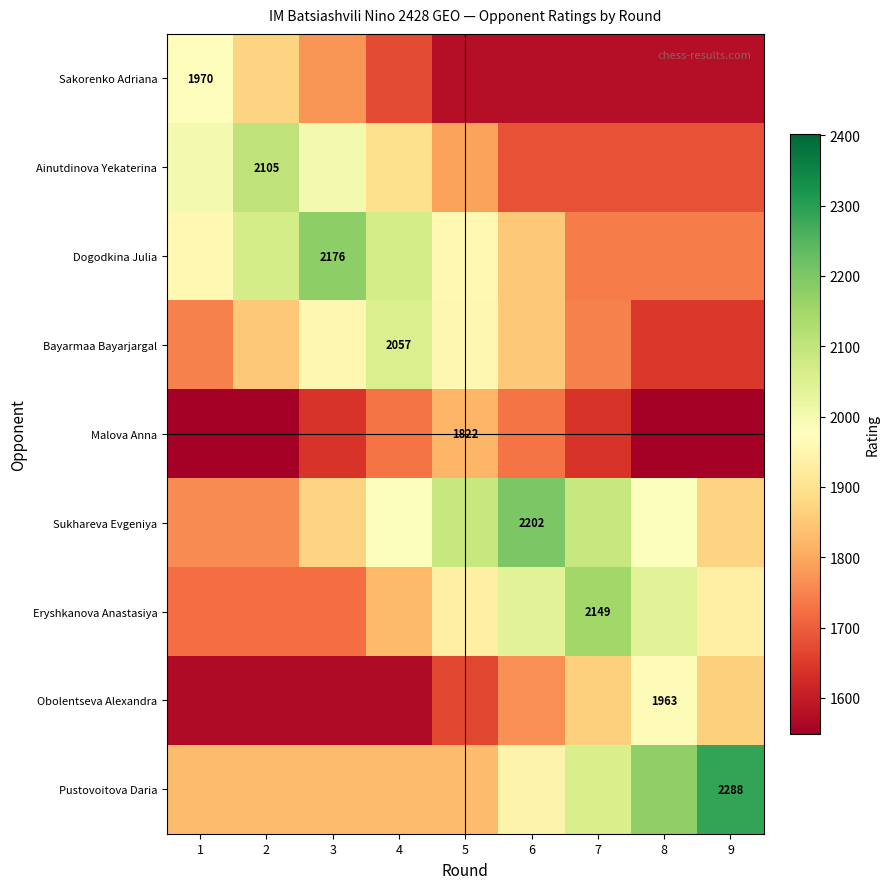

Between 2 and 7, which is larger?

2